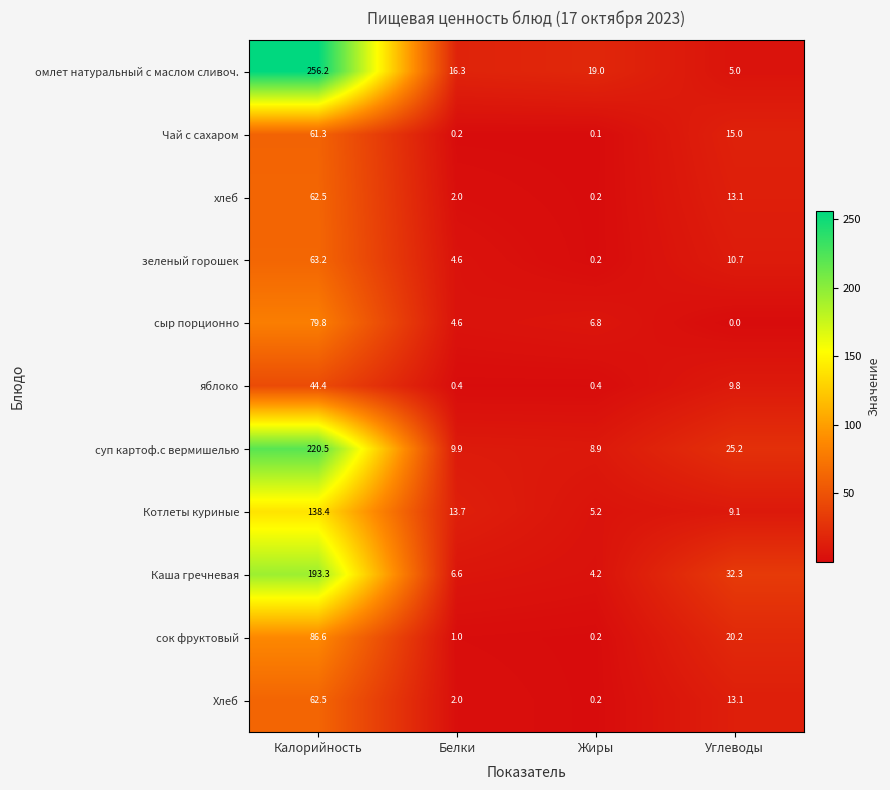

At how many categories does at least one series exceed 53?

1